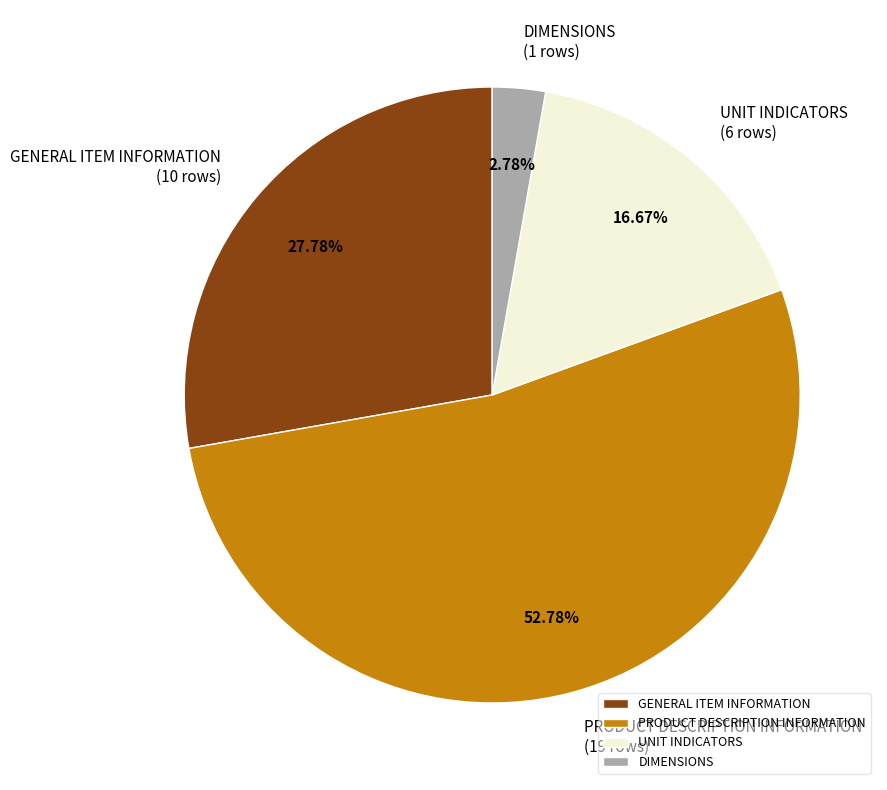

Approximately how many times larger is the value at UNIT INDICATORS compared to PRODUCT DESCRIPTION INFORMATION?

0.3